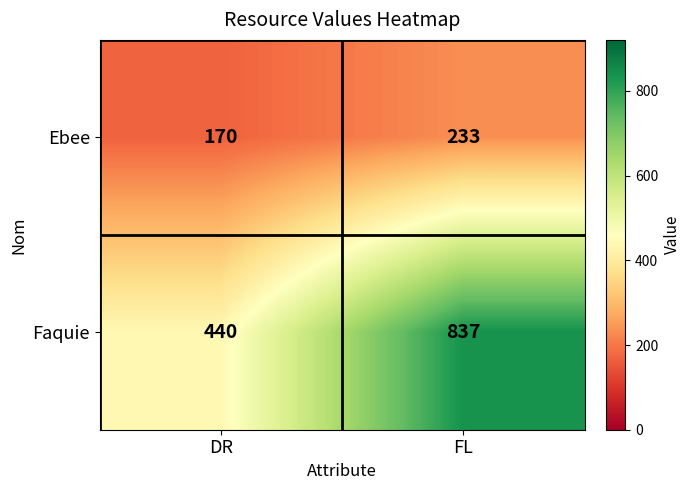

What value does the Ebee series have at DR, to the nearest 10?

170